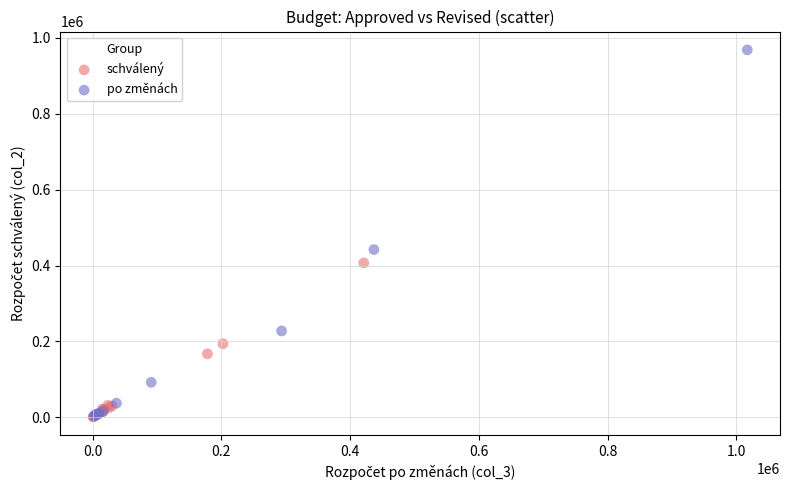

Which series has the largest Y range (max minus min)?

po změnách